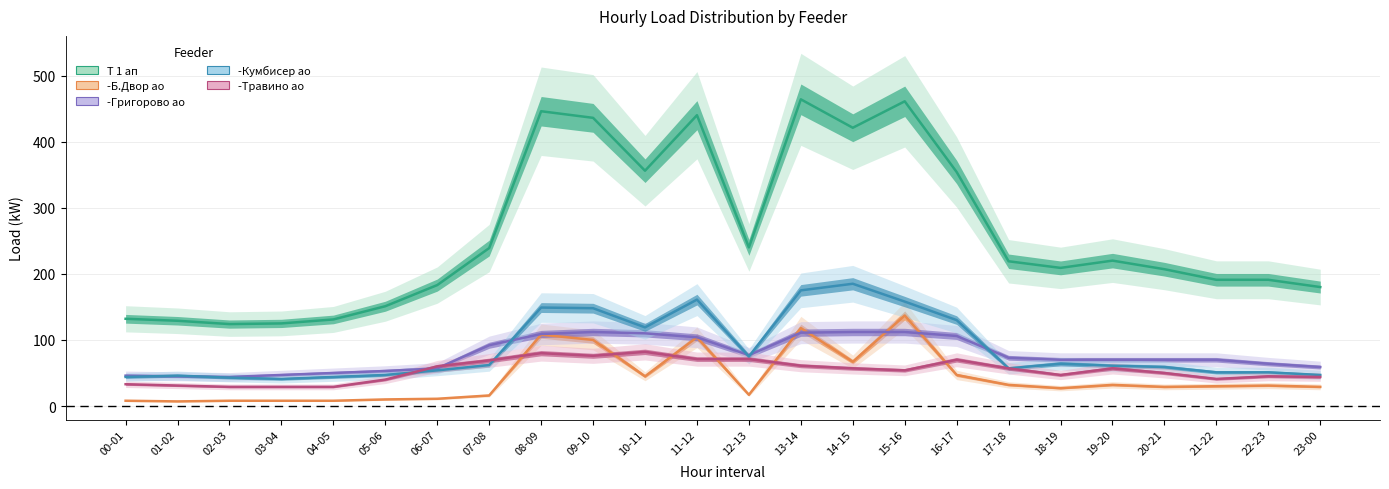

Rank the categories by -Григорово ао RS value from lowest to highest.

02-03, 01-02, 00-01, 03-04, 04-05, 05-06, 06-07, 23-00, 22-23, 18-19, 19-20, 20-21, 21-22, 17-18, 12-13, 07-08, 11-12, 16-17, 08-09, 10-11, 13-14, 09-10, 14-15, 15-16